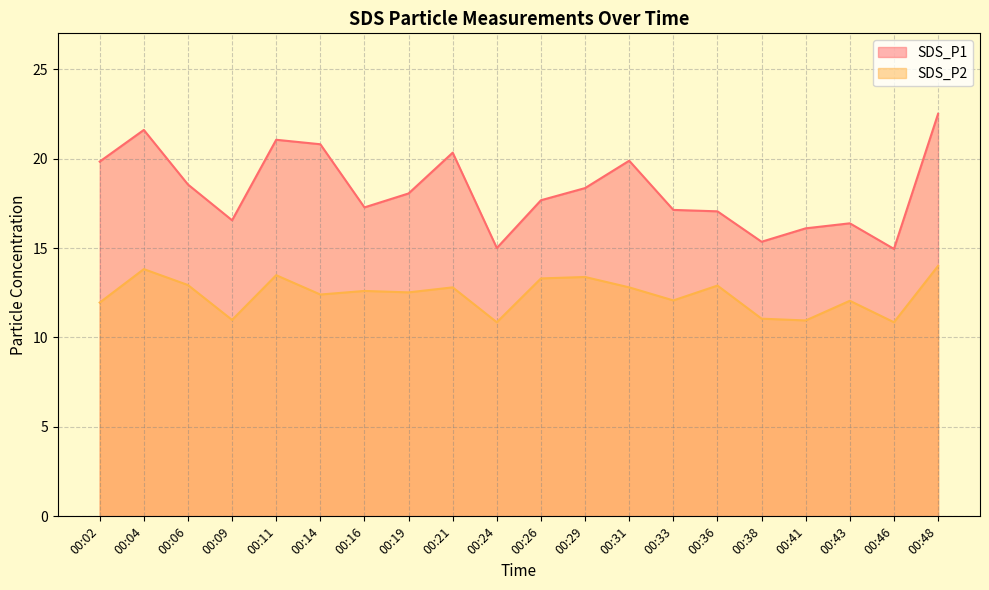

Rank the series at 00:29 from highest to lowest value.

SDS_P1, SDS_P2